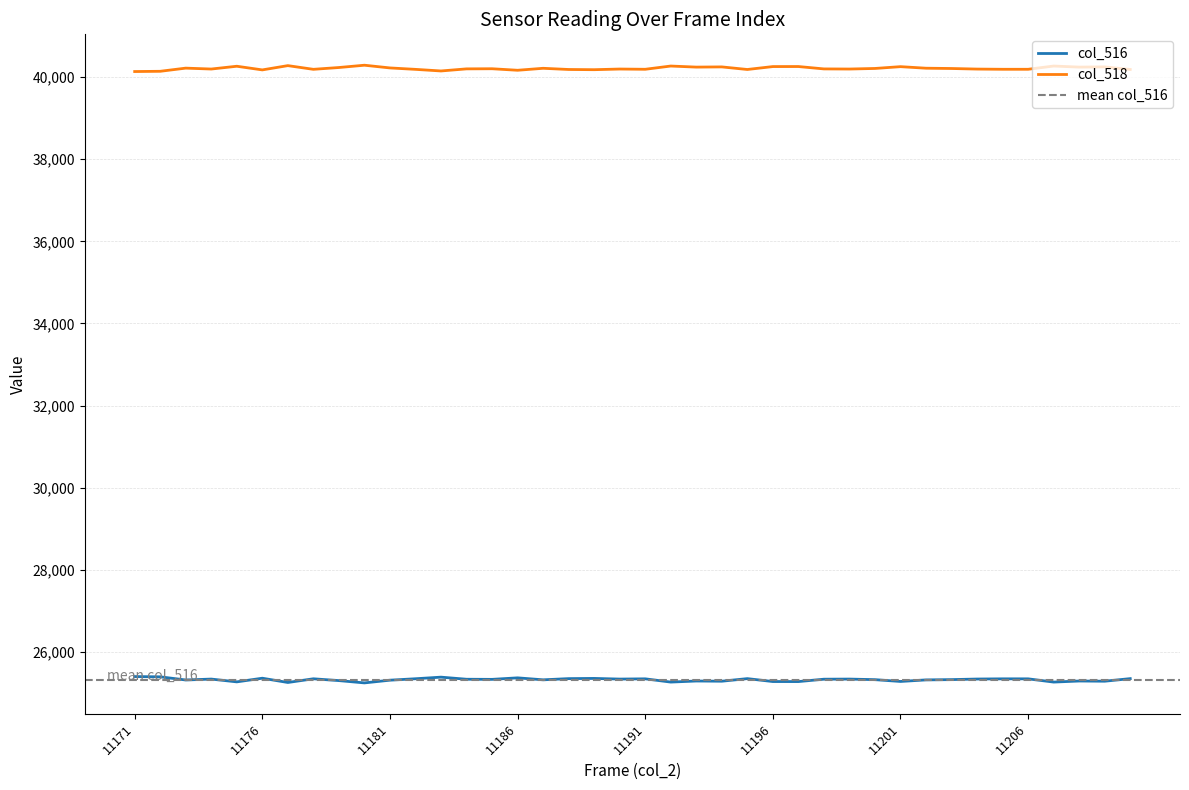

At how many categories does at least one series exceed 39186?

40